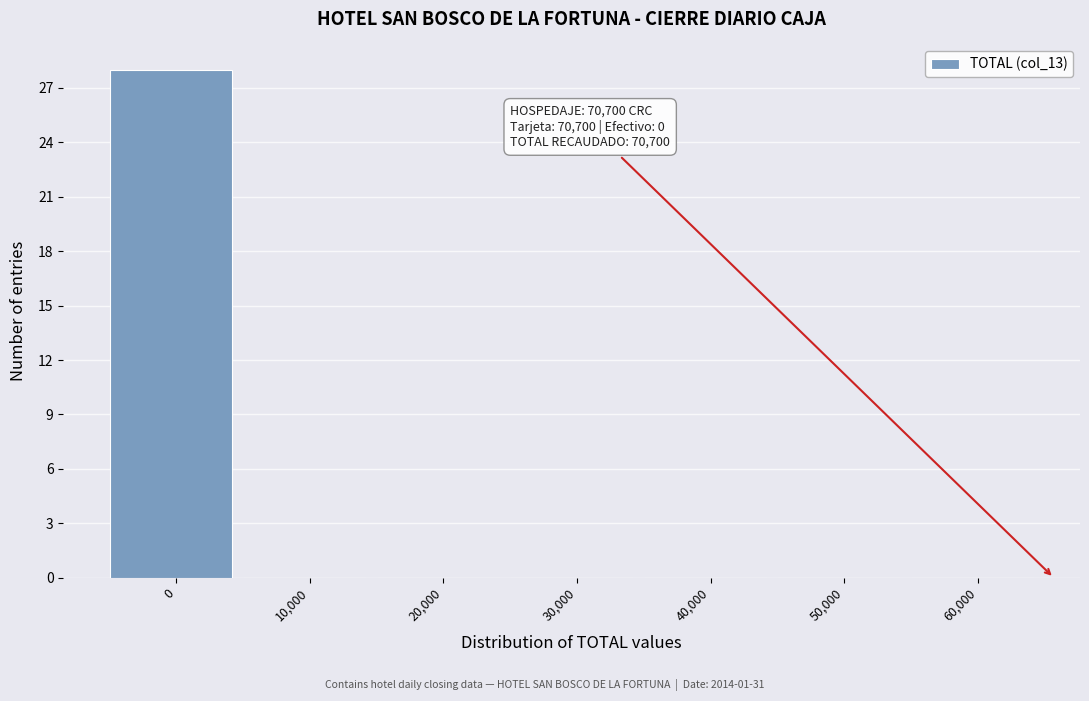

Reading left to right, list all the values displayed in this chart.

0=28	10,000=0	20,000=0	30,000=0	40,000=0	50,000=0	60,000=0